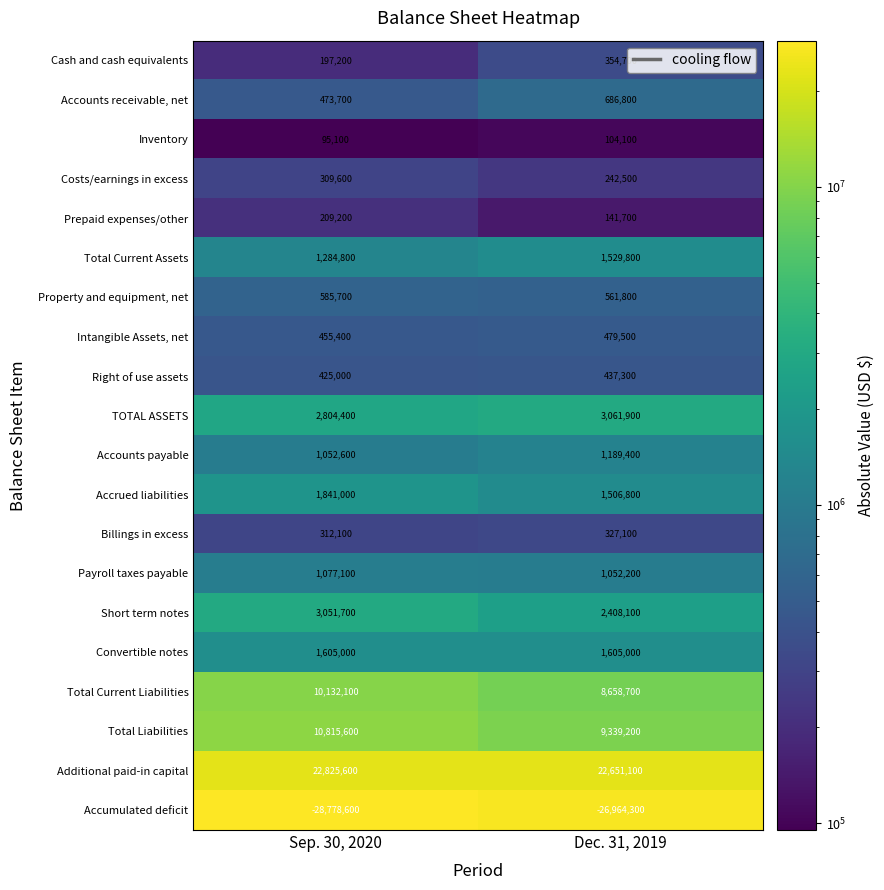

What is the maximum value shown in the chart?

22825600